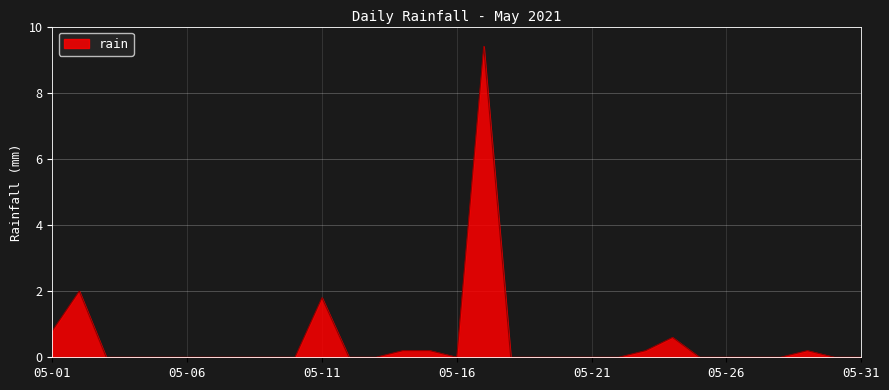

What is the greatest value displayed?

9.4